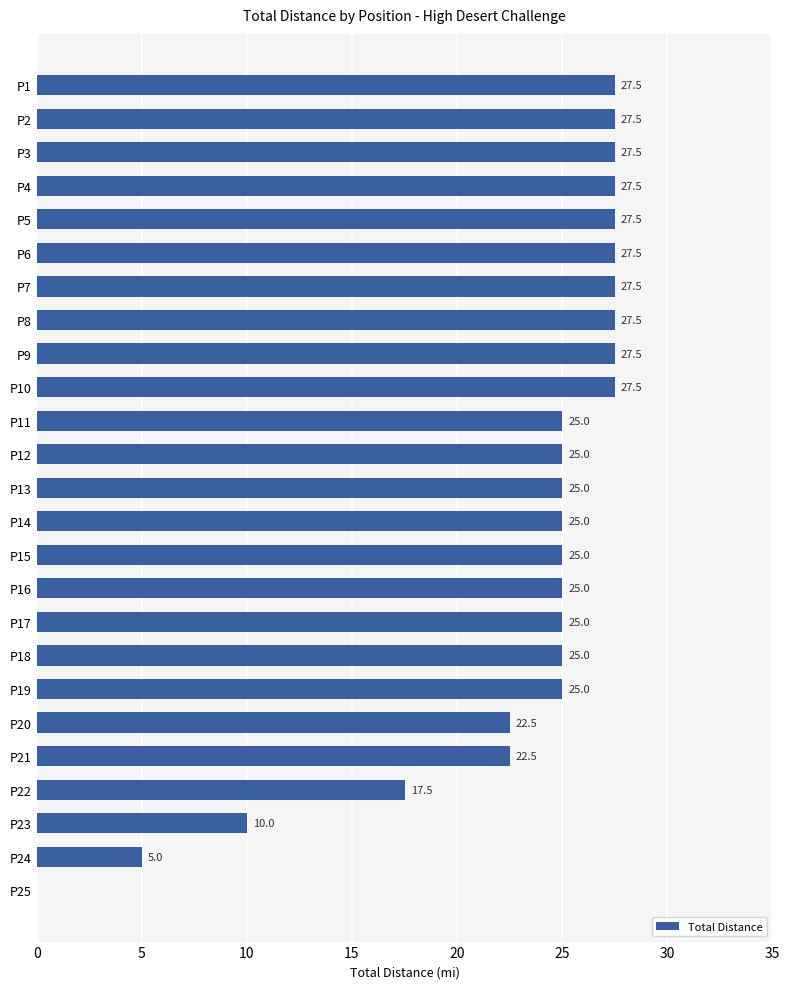

Reading top to bottom, what are all the values shown in this chart?

P1=27.5	P2=27.5	P3=27.5	P4=27.5	P5=27.5	P6=27.5	P7=27.5	P8=27.5	P9=27.5	P10=27.5	P11=25.0	P12=25.0	P13=25.0	P14=25.0	P15=25.0	P16=25.0	P17=25.0	P18=25.0	P19=25.0	P20=22.5	P21=22.5	P22=17.5	P23=10.0	P24=5.0	P25=0.0